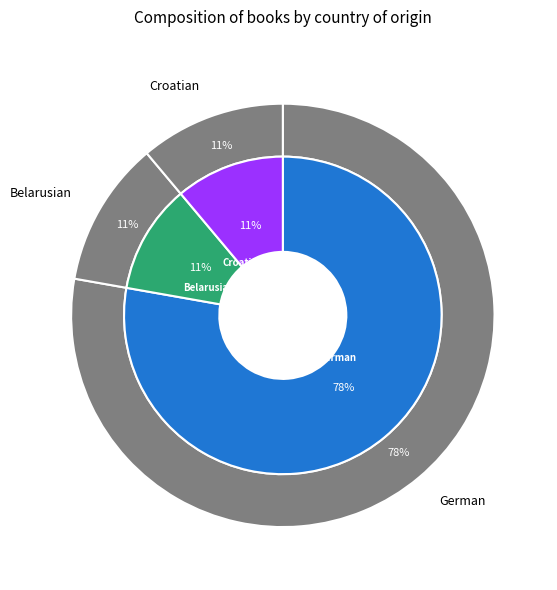

To the nearest percent, what percentage of the pie is German?

78%